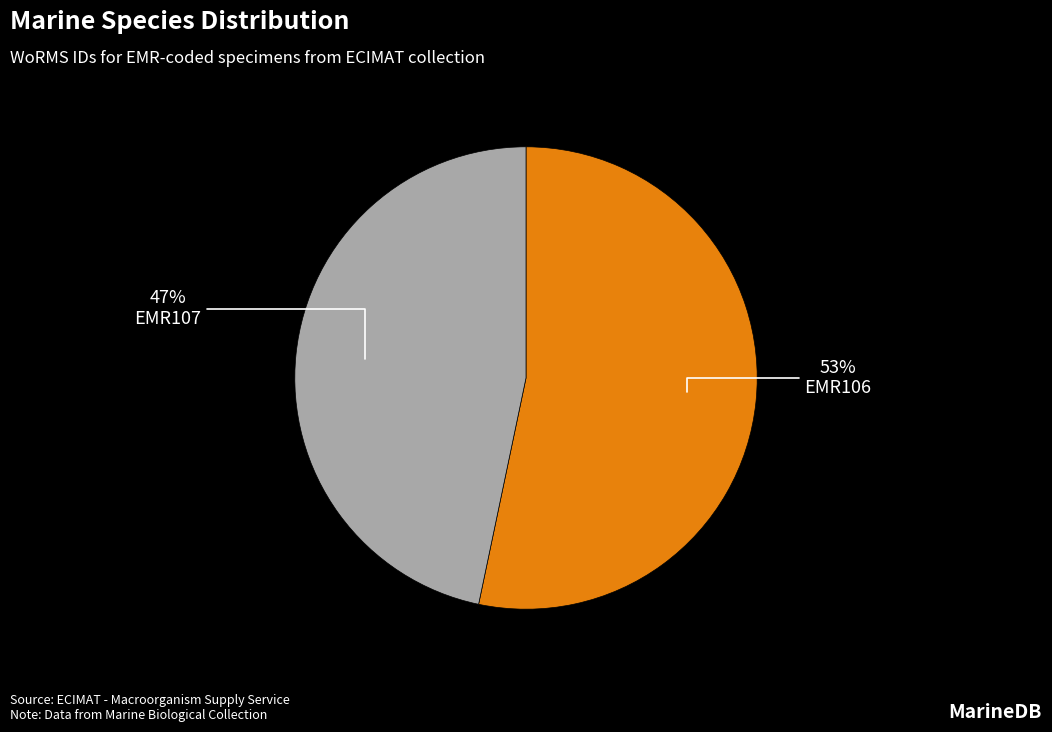

To the nearest percent, what is the average slice percentage?

50%